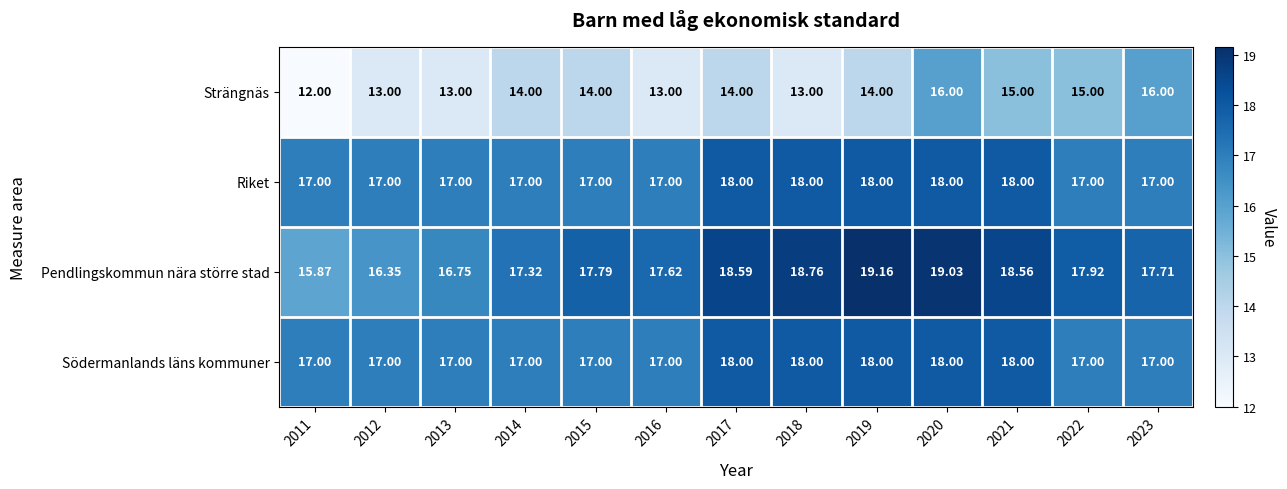

Which series has the largest total across all categories?

Pendlingskommun nära större stad